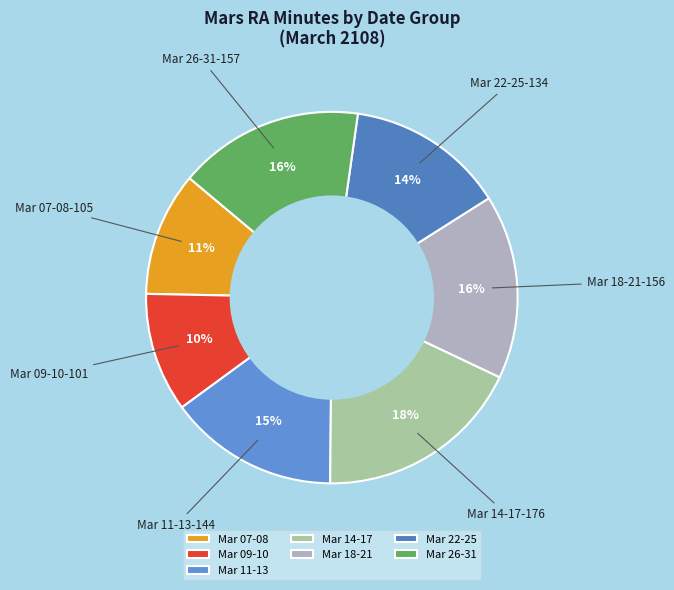

Which has a higher value, Mar 26-31 or Mar 22-25?

Mar 26-31